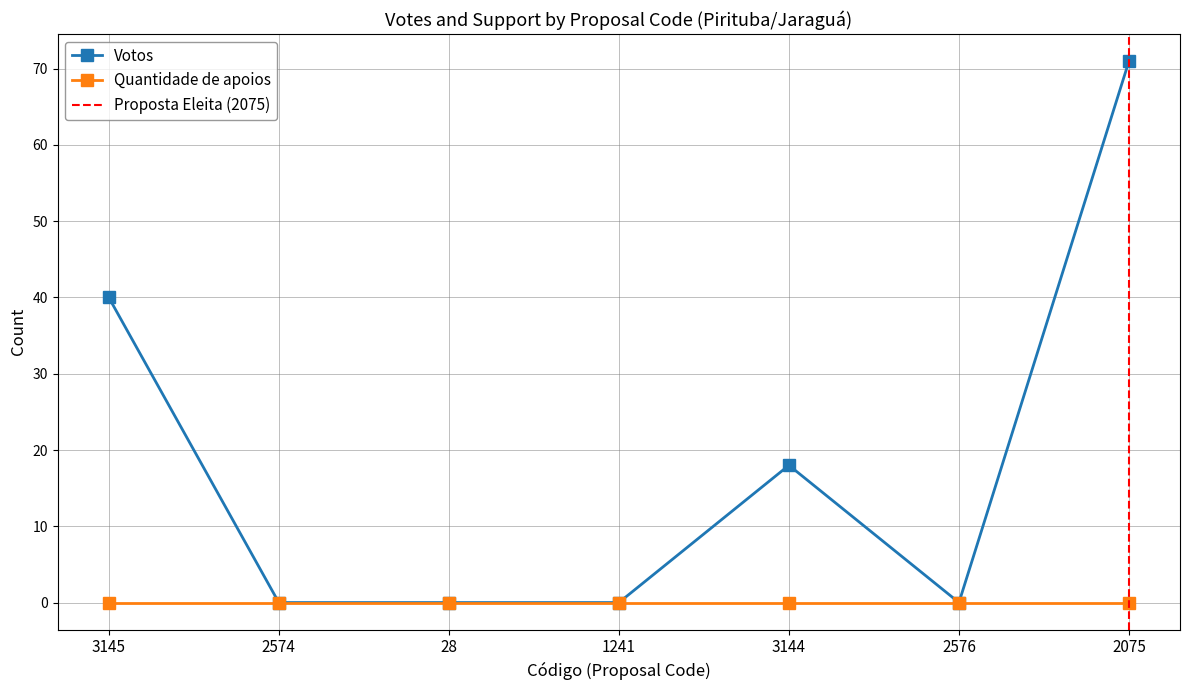

Is it true that the value at 3145 is 40?

True